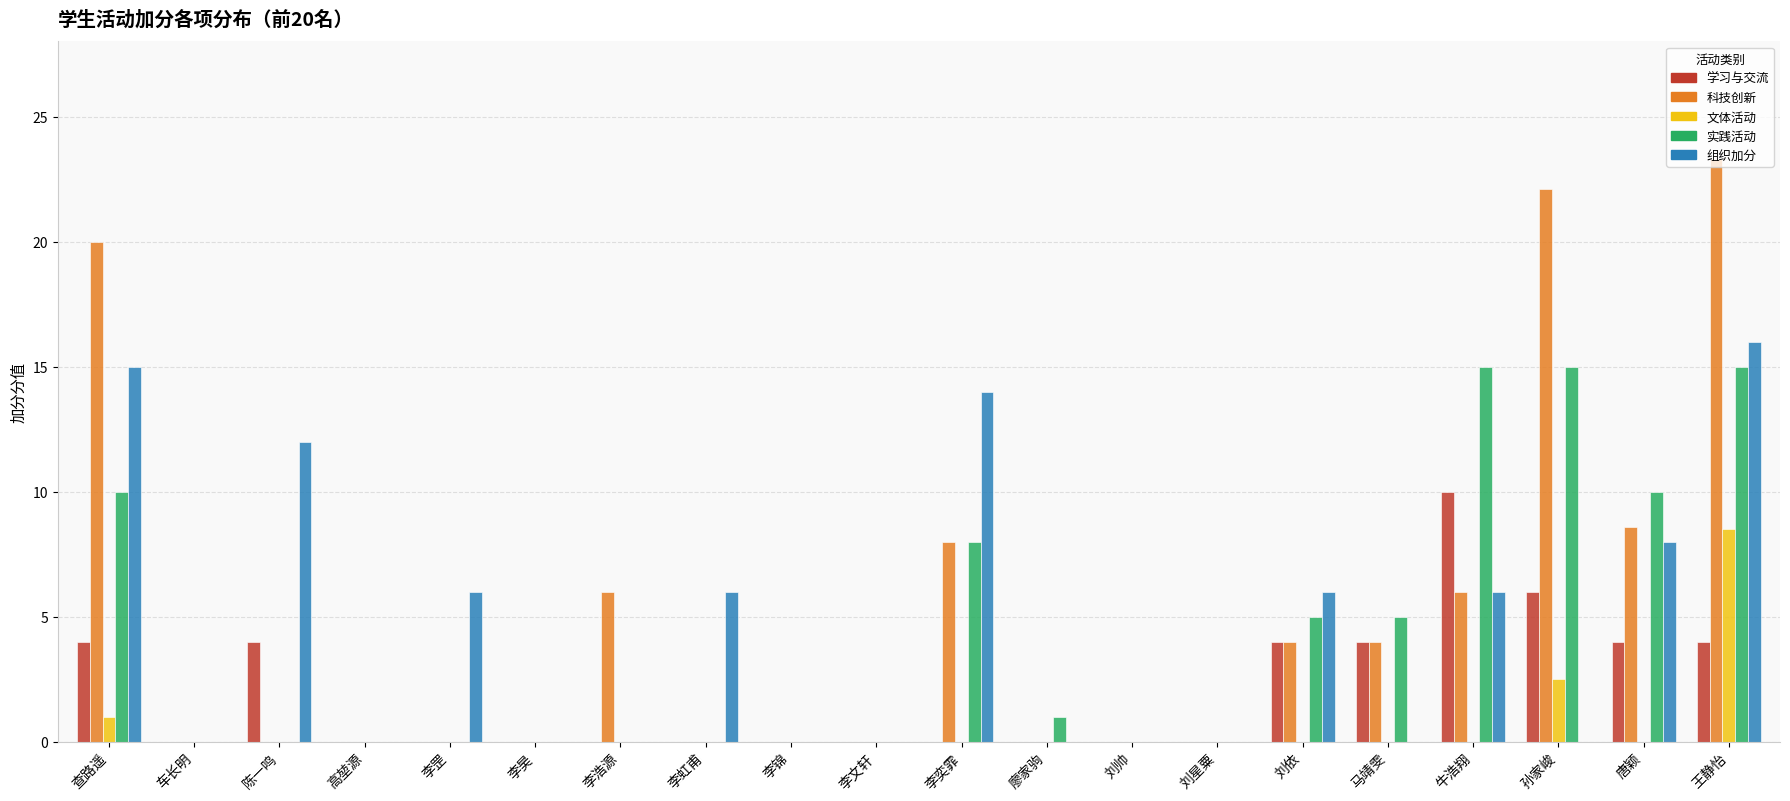

Between 李罡 and 李昊, which series saw the biggest shift?

组织加分